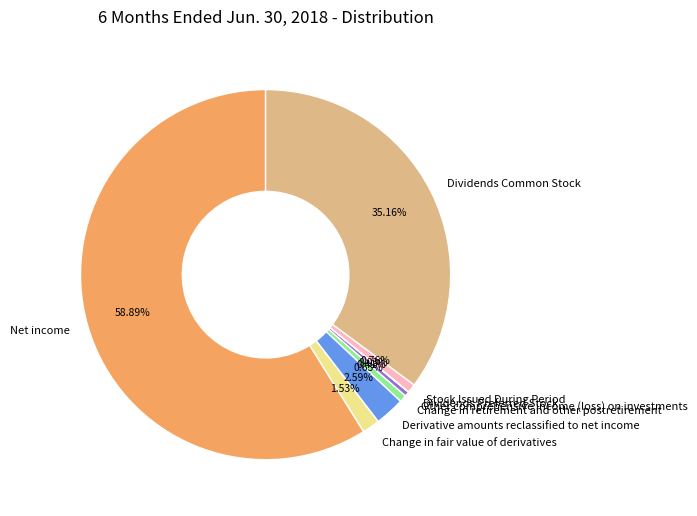

Approximately how many times larger is the value at Dividends Common Stock compared to Change in retirement and other postretirement?

56.0